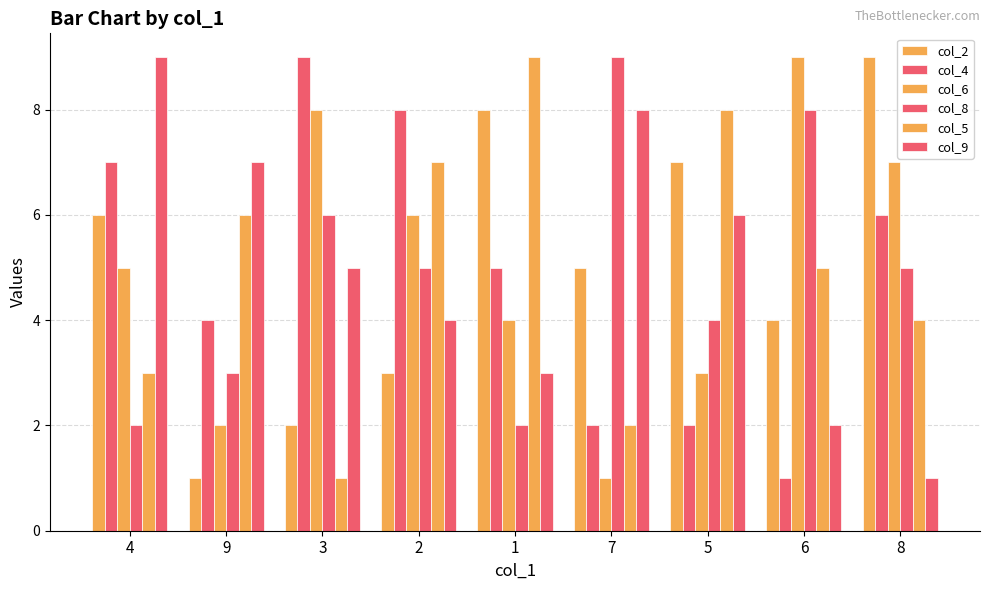

How many bars are there in total?

54